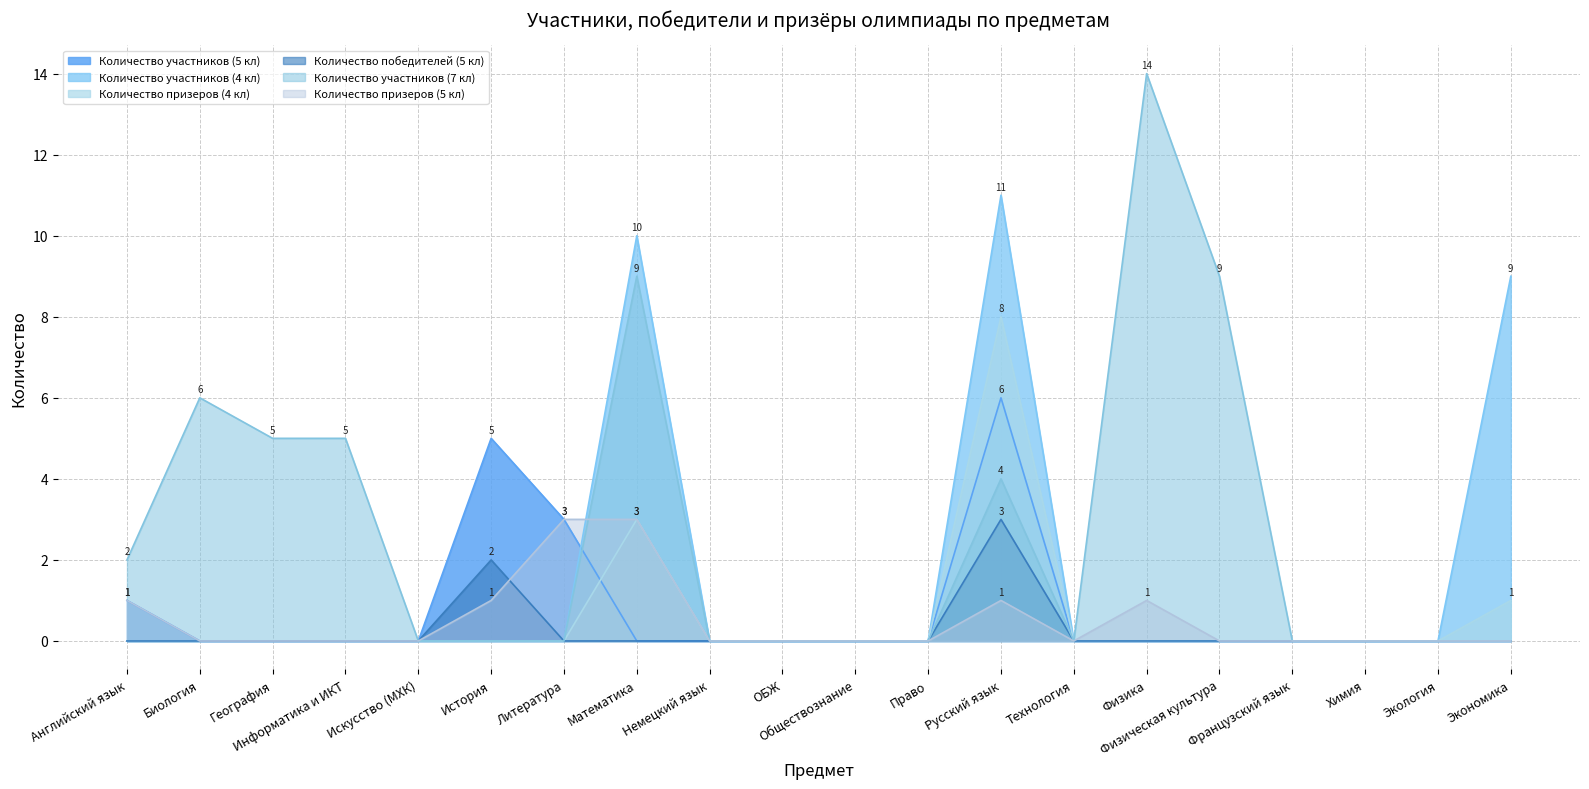

Which series has the widest spread of values?

Количество участников (7 кл)